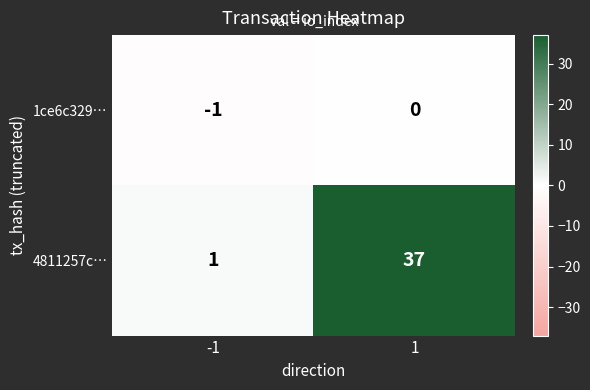

What is the sum of the 4811257c… values at -1 and 1?

38